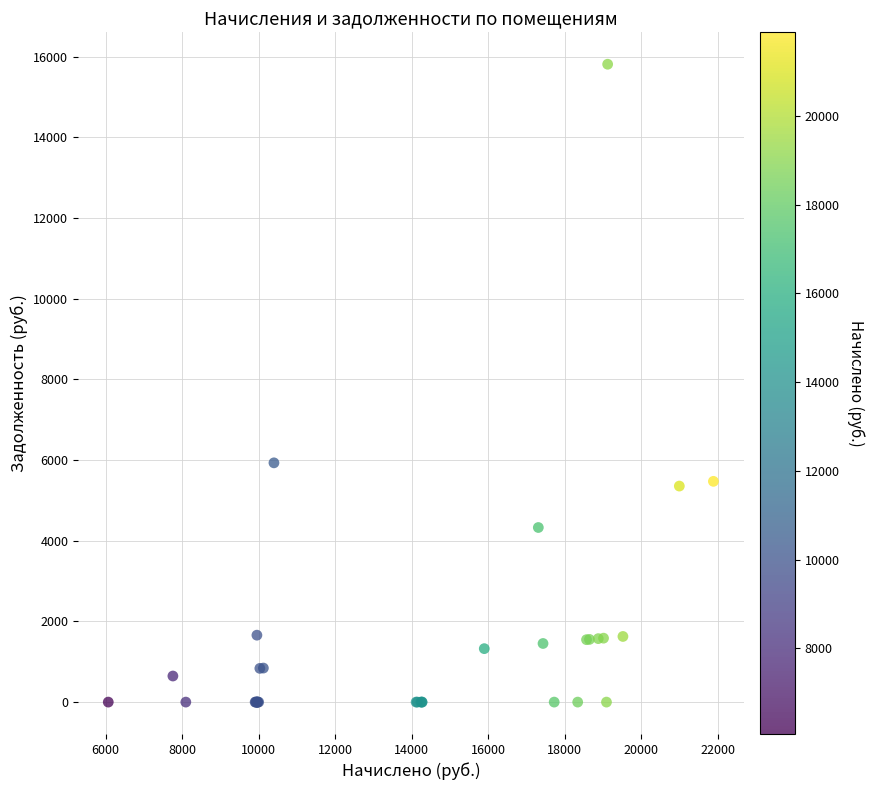

What Y value in the scatter plot is closest to 7905?

5930.5